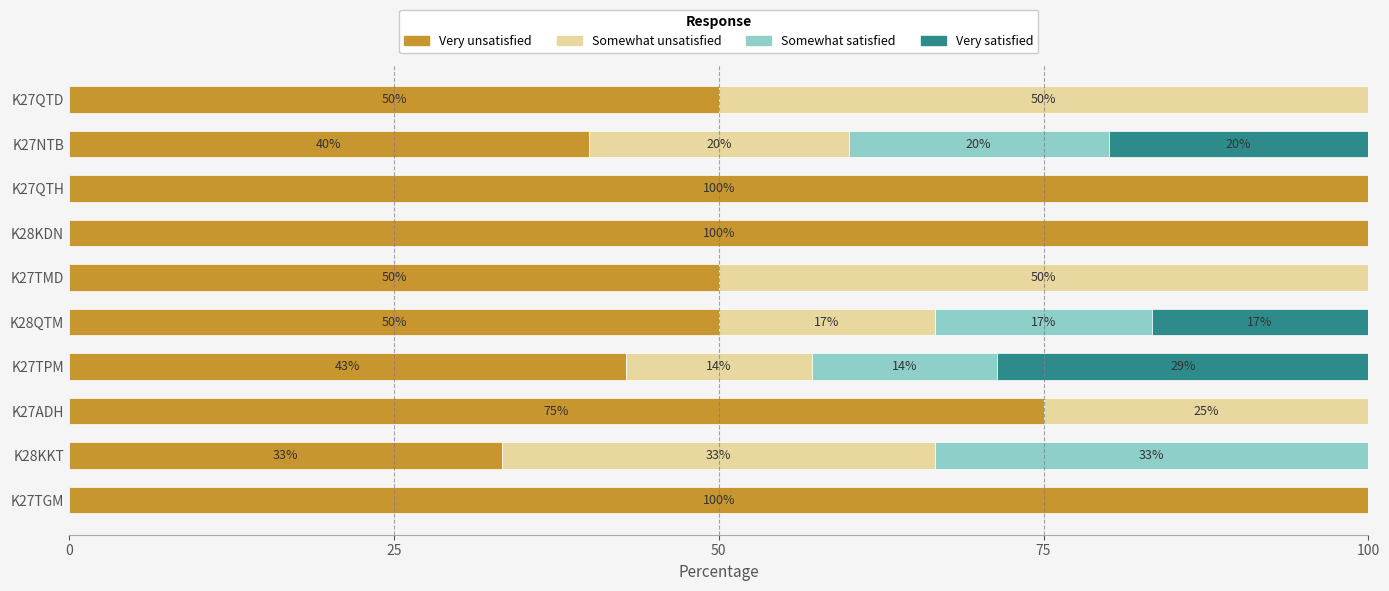

What is the total value across all series at K27QTH?

100.0